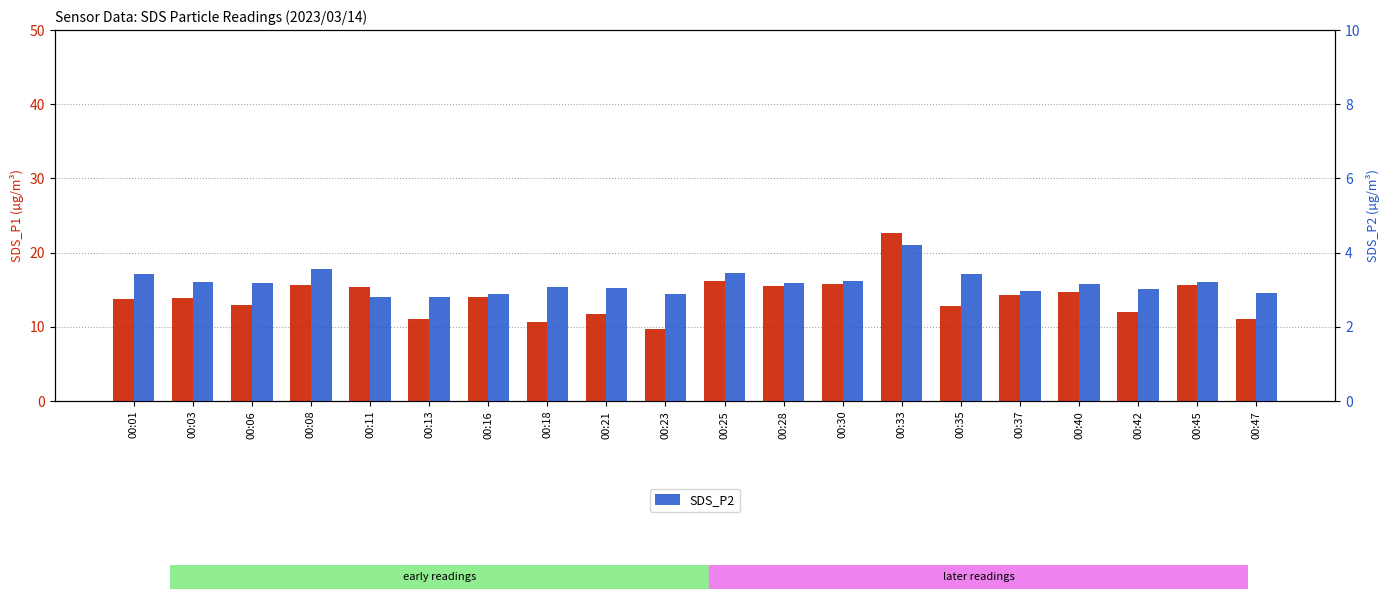

What is the value of the SDS_P2 bar at the 13th from the left?

3.2